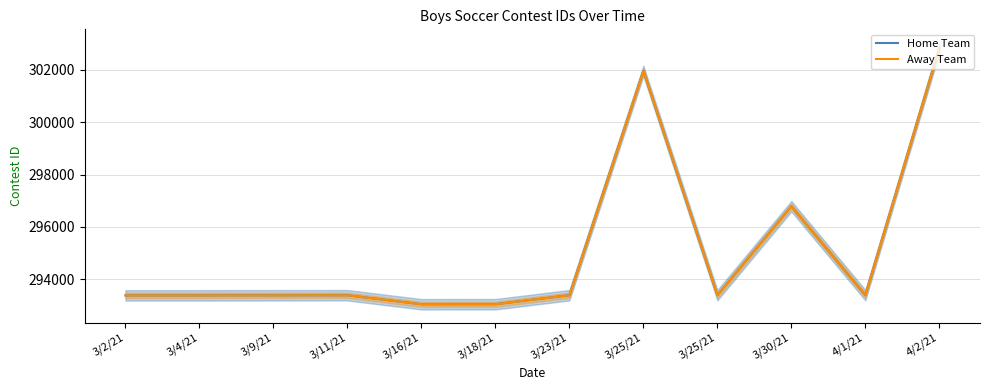

What is the label of the 6th point from the right?

3/23/21